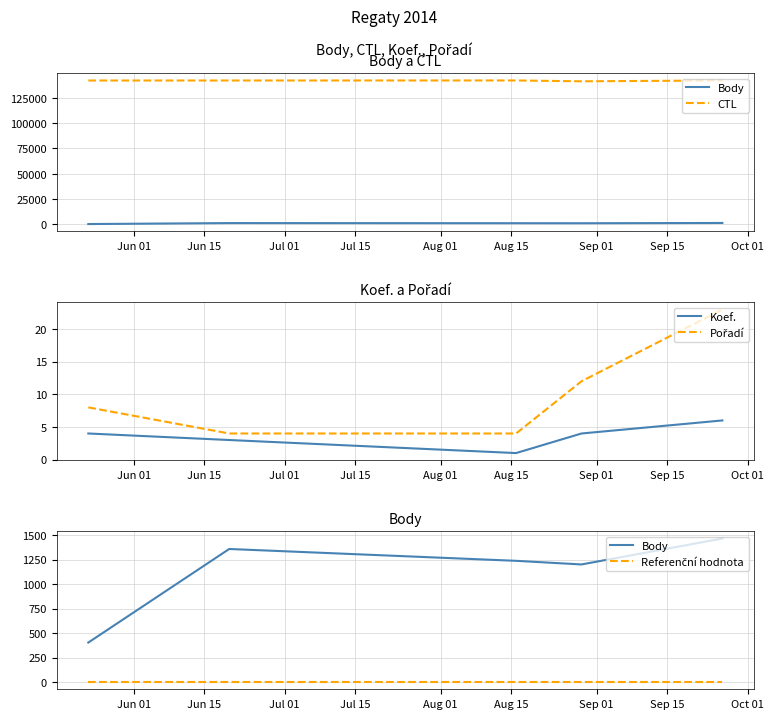

Which has a higher value, Jun 15 or Aug 01?

Aug 01